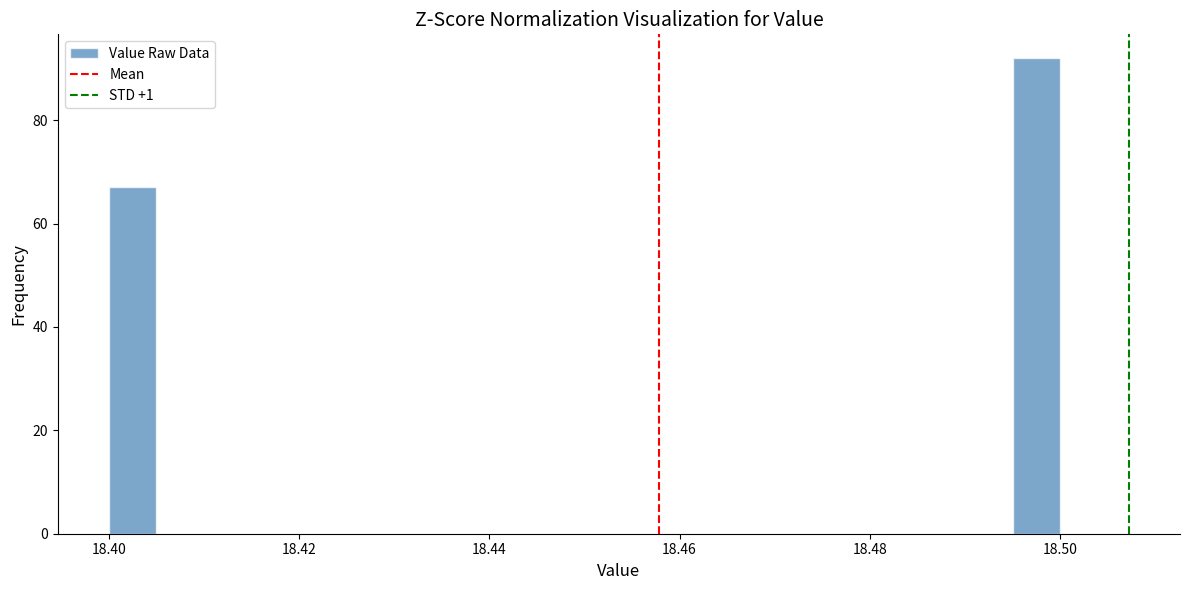

Read against the x-axis, roughly where is the centre of the tallest bar?

18.498